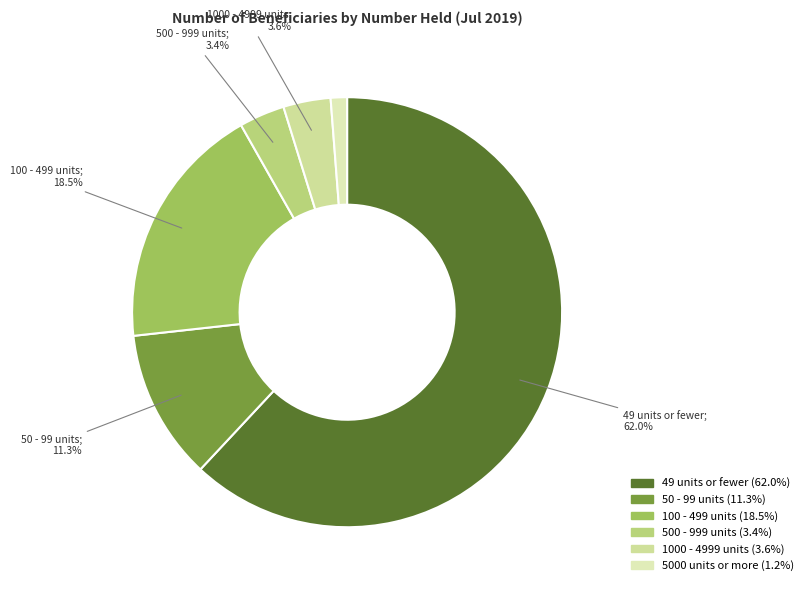

To the nearest percent, what is the difference between the largest and smallest slice percentages?

61%